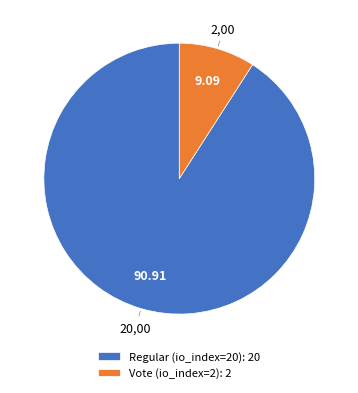

Is the sum of Regular (io_index=20) and Vote (io_index=2) greater than half?

Yes